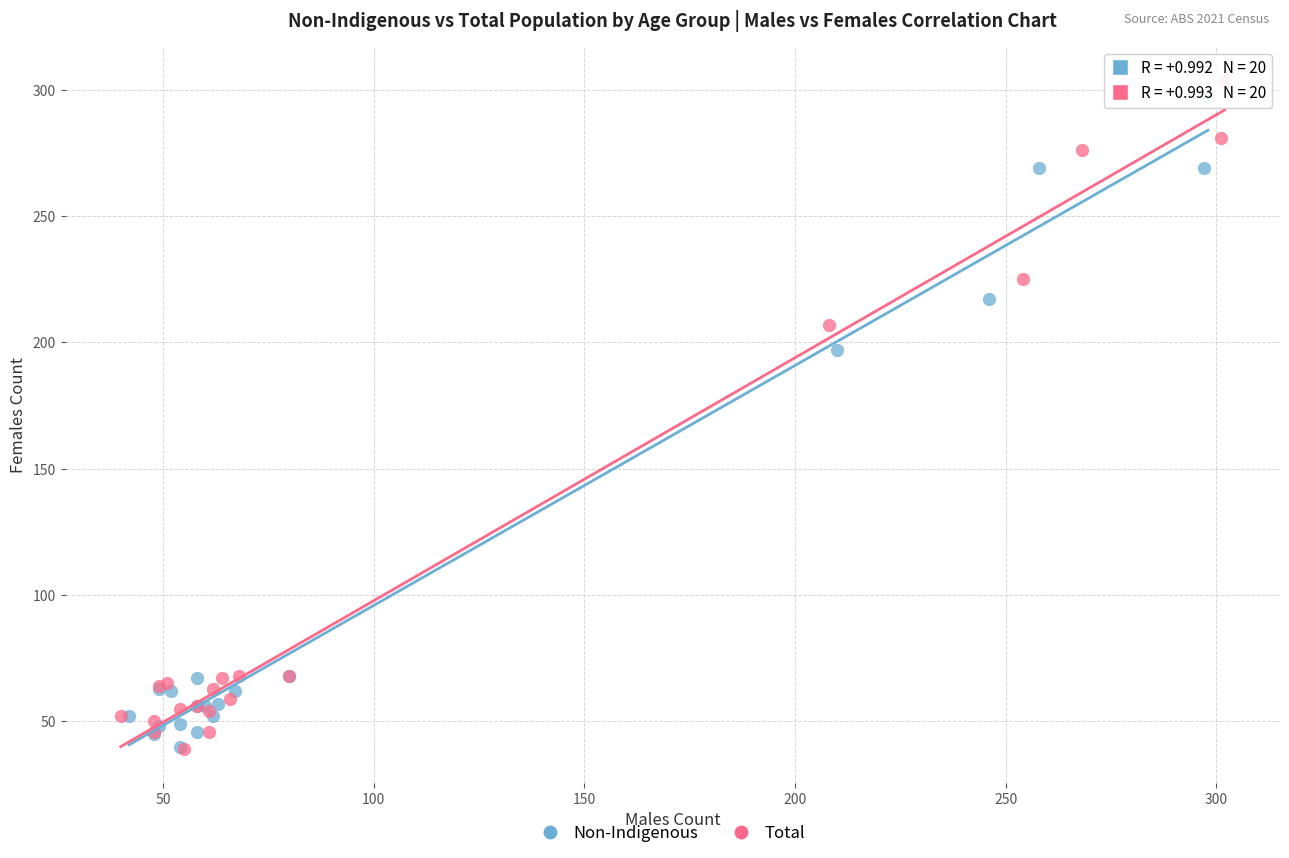

Which series has the widest spread of Y values?

Total